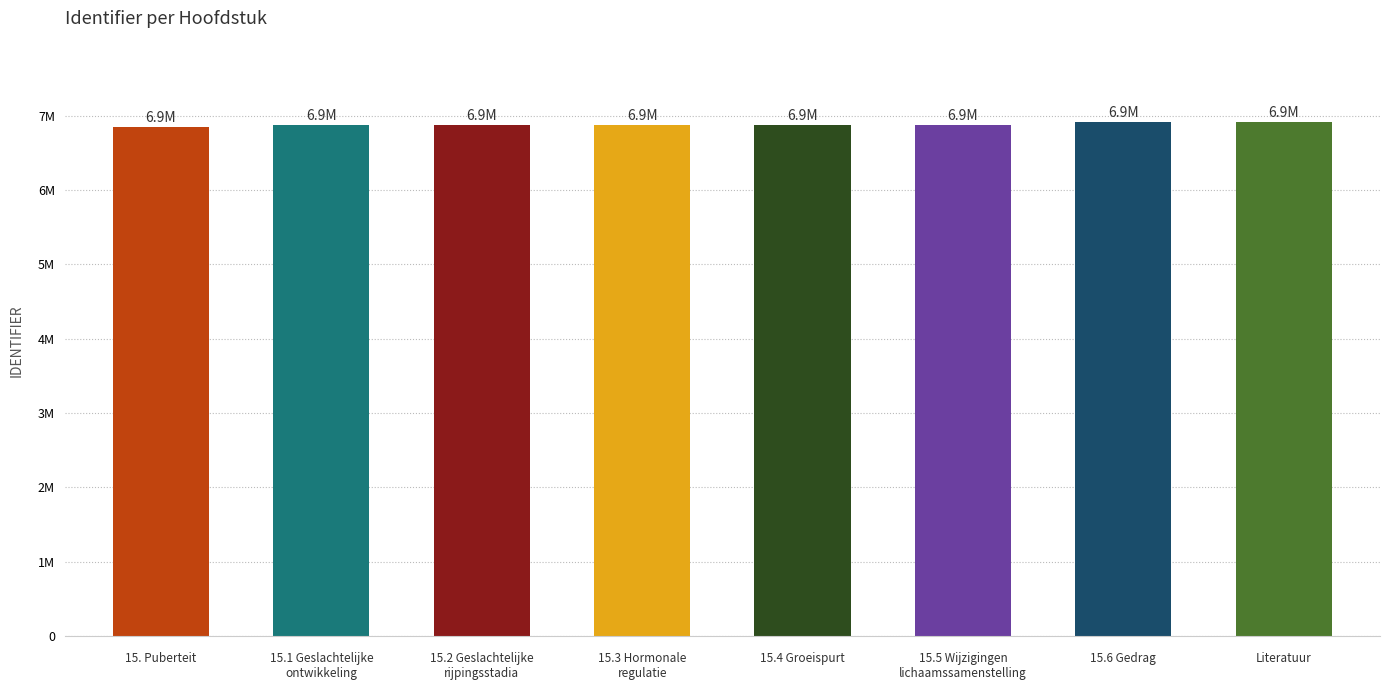

Reading left to right, transcribe all the data shown in this chart.

15. Puberteit=6850217	15.1 Geslachtelijke ontwikkeling=6868312	15.2 Geslachtelijke rijpingsstadia=6870869	15.3 Hormonale regulatie=6871545	15.4 Groeispurt=6871552	15.5 Wijzigingen lichaamssamenstelling=6871565	15.6 Gedrag=6915830	Literatuur=6915980